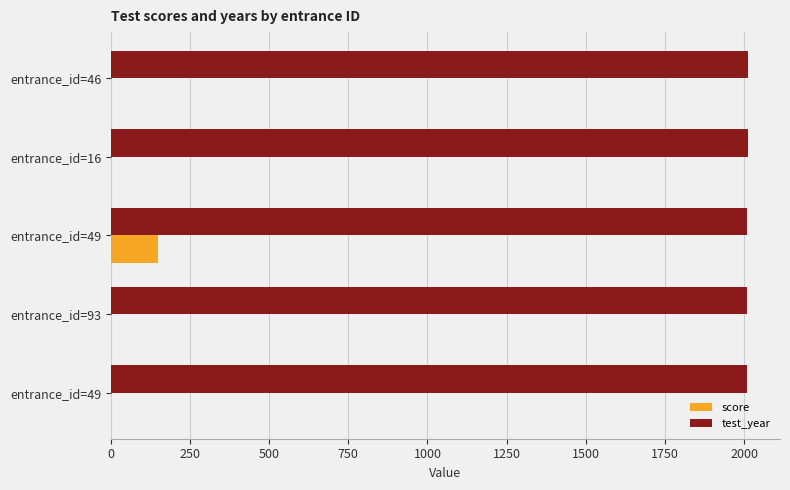

List the series in order of their overall mean, lowest first.

score, test_year